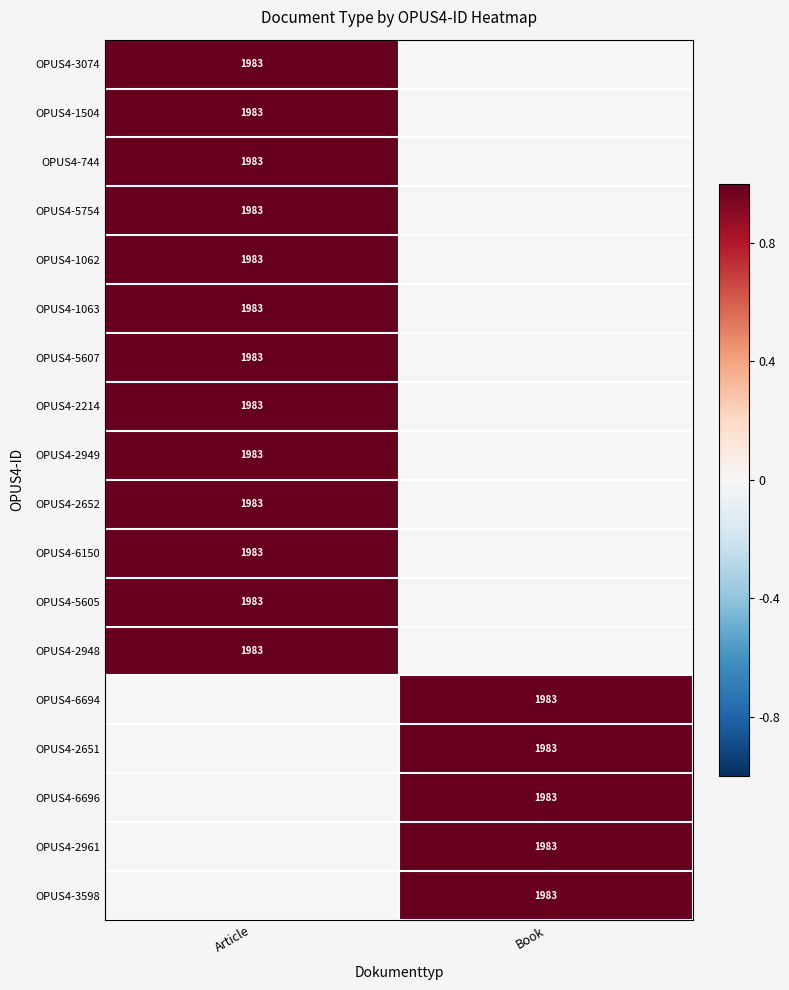

Is it true that OPUS4-2214 equals 1983 at Article?

True